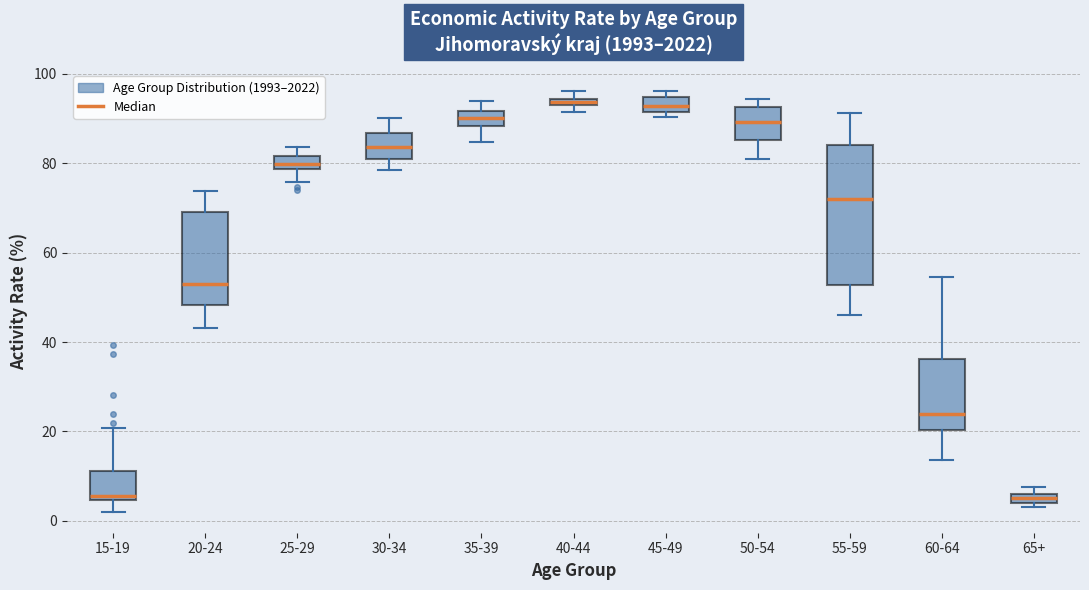

Where does the upper whisker of the box for 25-29 end on the y-axis? The values are not printed on the chart, so give them approximately, as read against the axis.

84